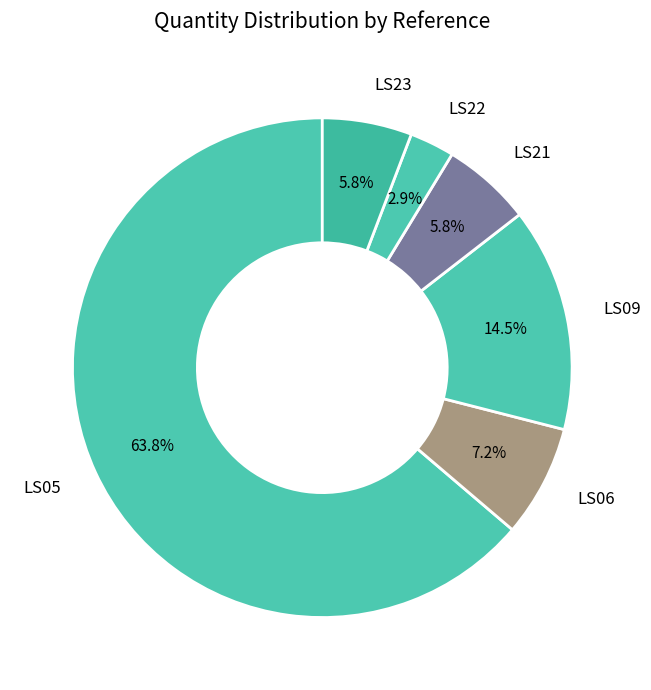

What is the smallest slice in the pie chart?

LS22